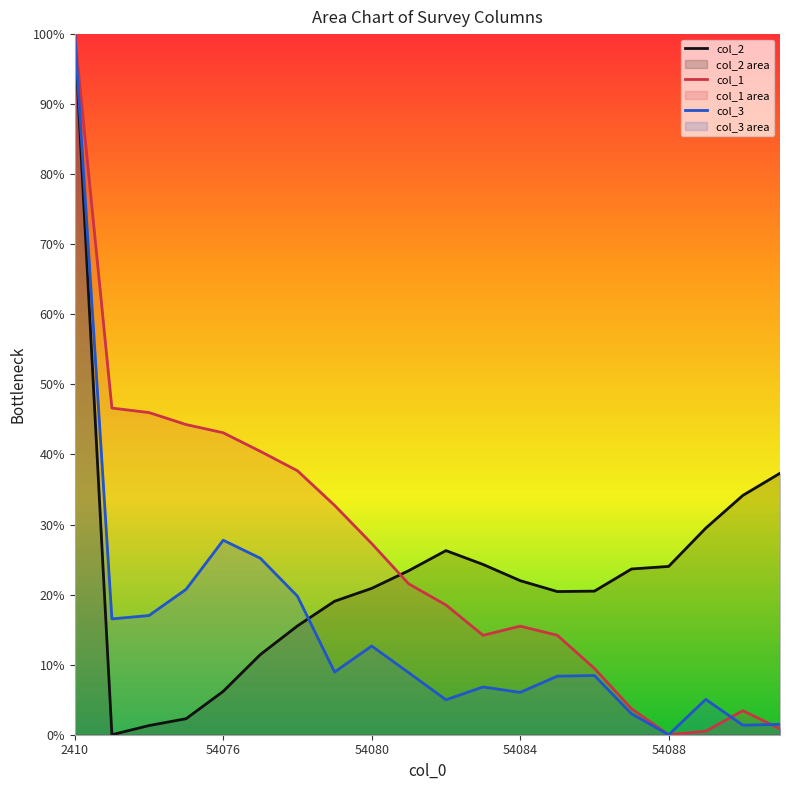

At 18, list the series in order from largest to smallest.

col_2, col_1, col_3